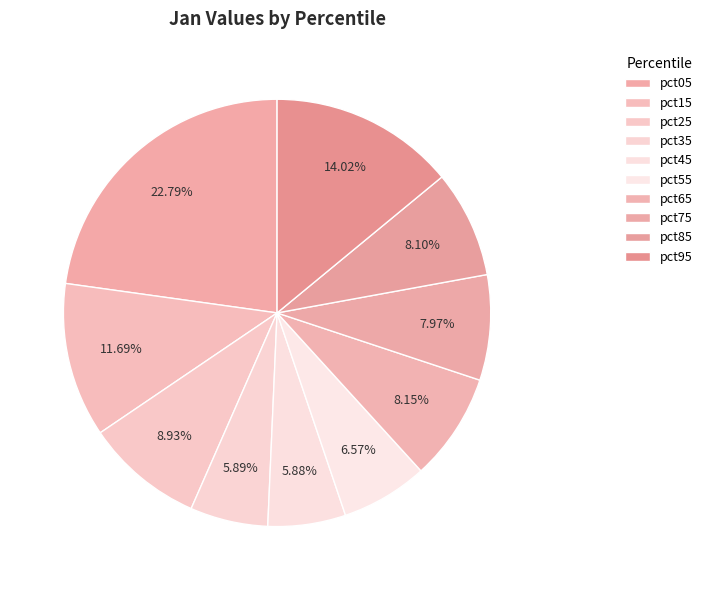

To the nearest percent, what is the average slice percentage?

10%